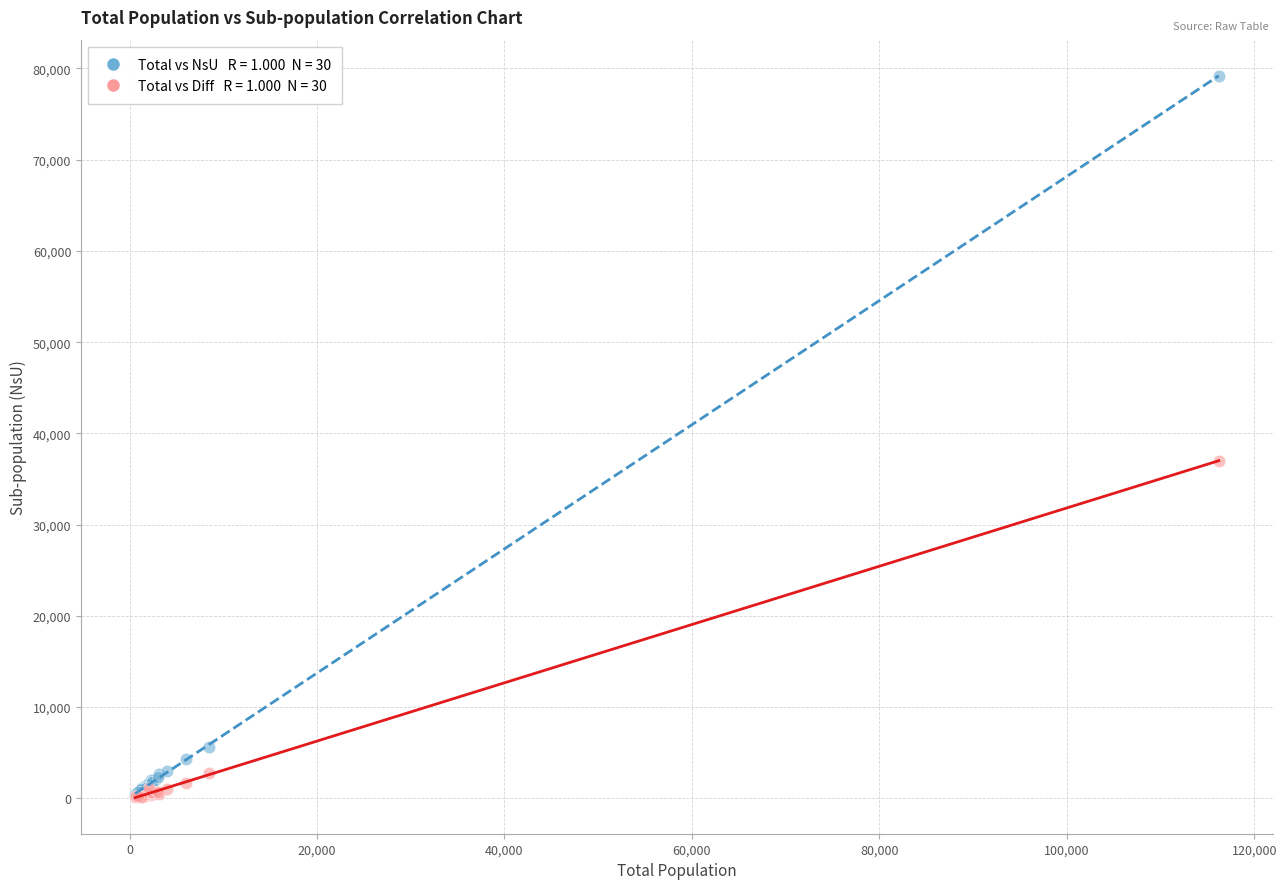

Across all series, what Y value is closest to 39663?

37008